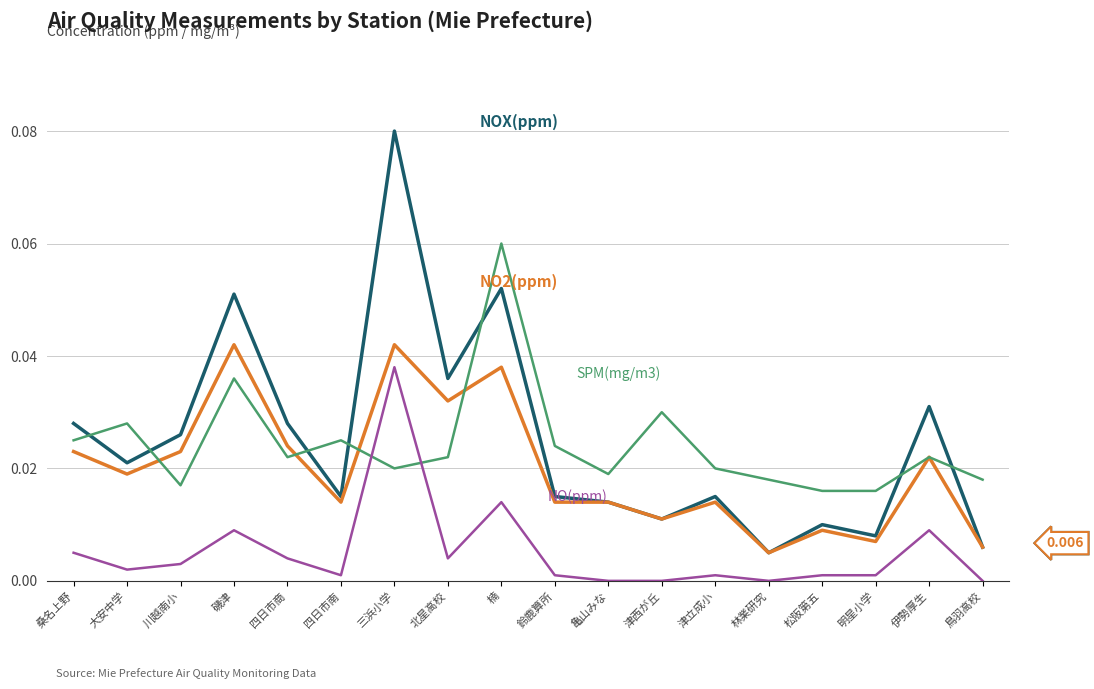

At which category is the sum across all series the highest?

三浜小学